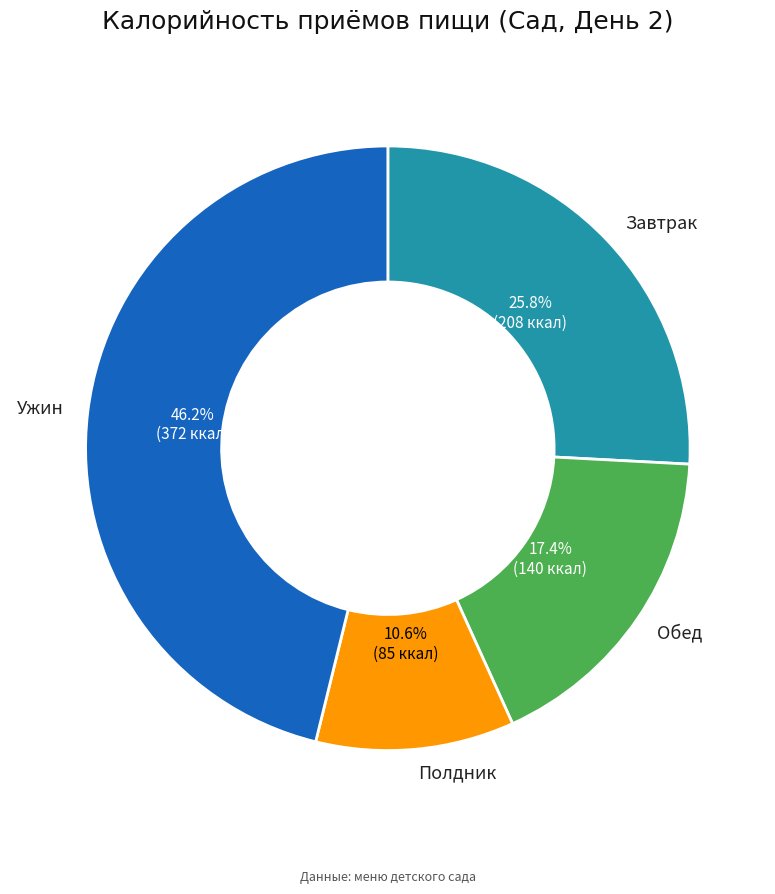

How many segments does this pie chart have?

4